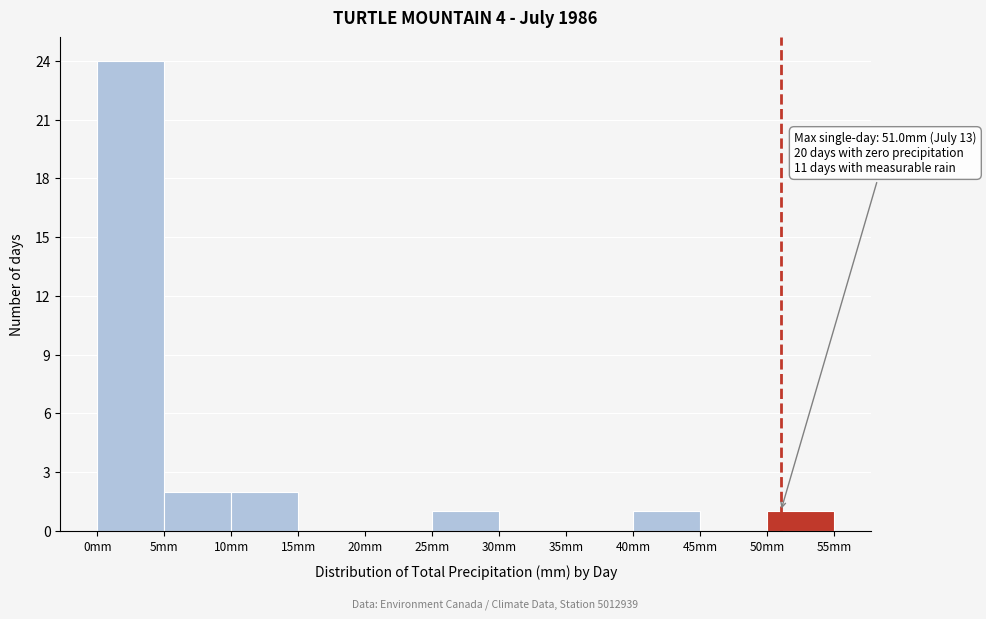

Over which range of the x-axis is the bar tallest?

0 to 5